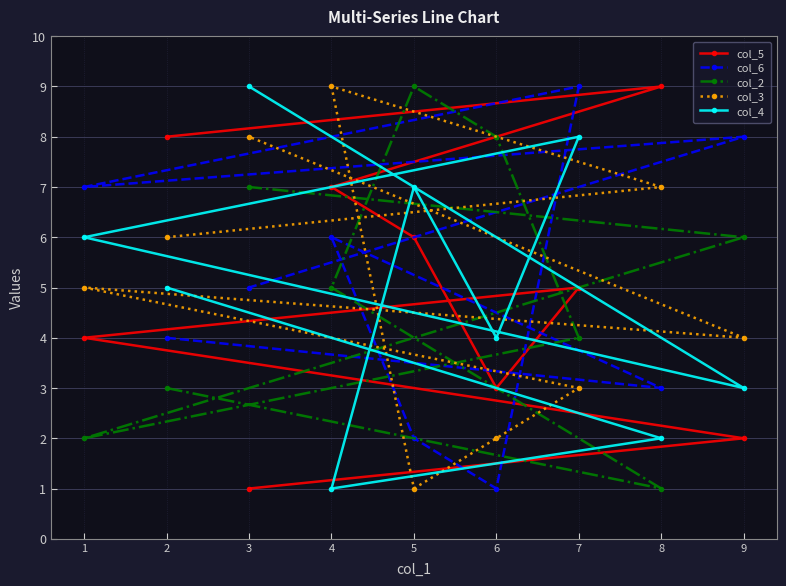

Reading right to left, what are all the values shown in this chart?

col_5: 9=2	8=9	7=5	6=3	5=6	4=7	3=1	2=8	1=4
col_6: 9=8	8=3	7=9	6=1	5=2	4=6	3=5	2=4	1=7
col_2: 9=6	8=1	7=4	6=8	5=9	4=5	3=7	2=3	1=2
col_3: 9=4	8=7	7=3	6=2	5=1	4=9	3=8	2=6	1=5
col_4: 9=3	8=2	7=8	6=4	5=7	4=1	3=9	2=5	1=6